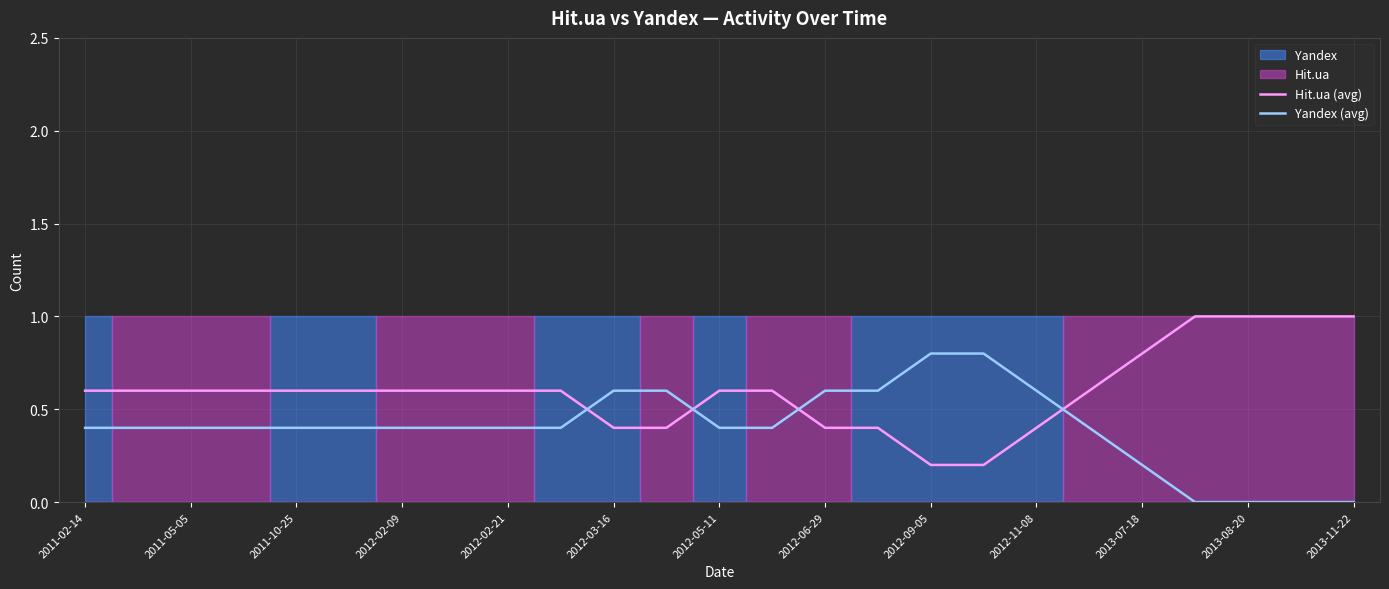

Where is Yandex (avg) nearest to the value 0?

21